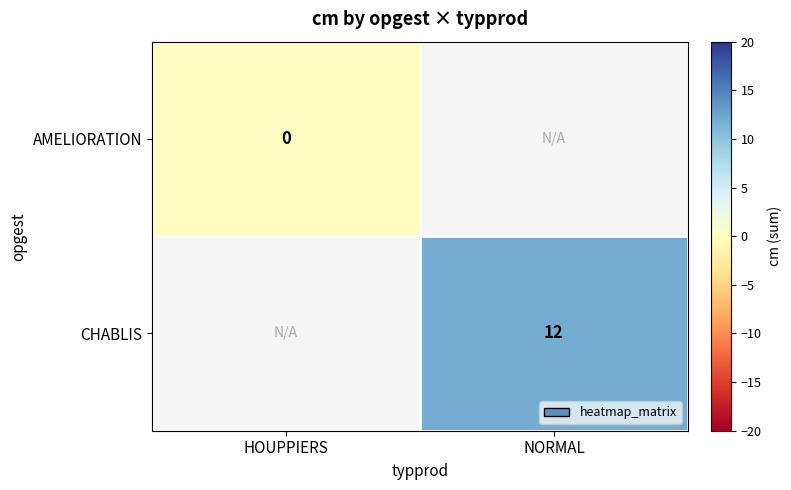

Is the value of AMELIORATION at HOUPPIERS greater than the value of CHABLIS at NORMAL?

No